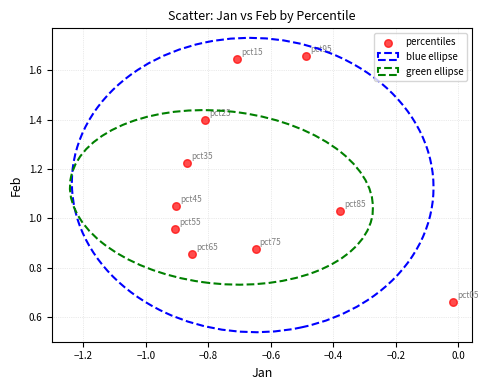

What is the average X value?

-0.7